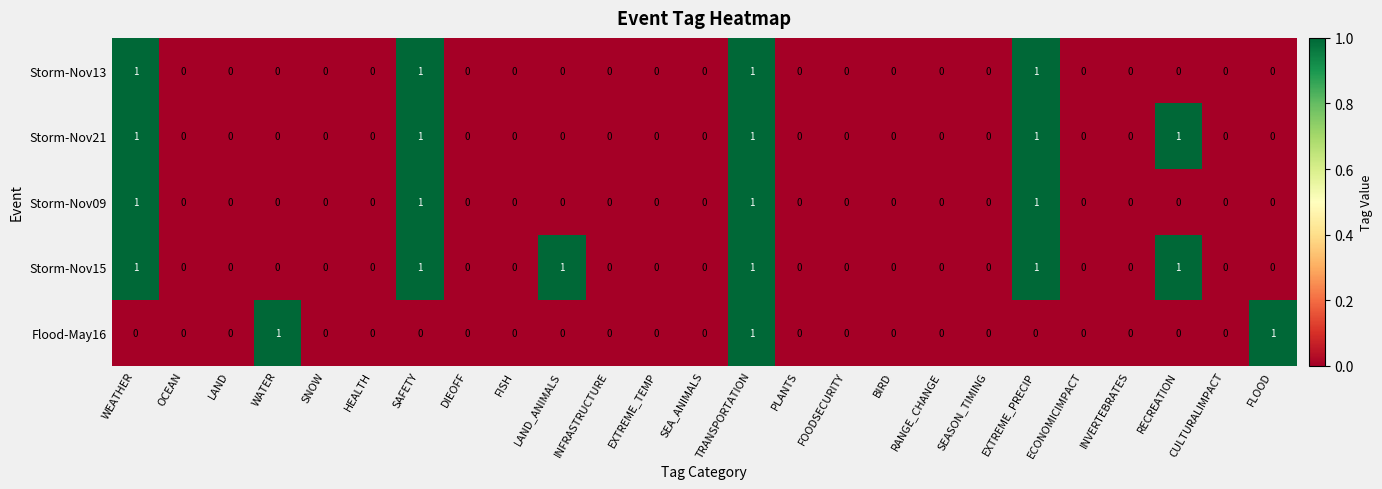

The Storm-Nov21 series shows 0 at FISH. True or false?

True